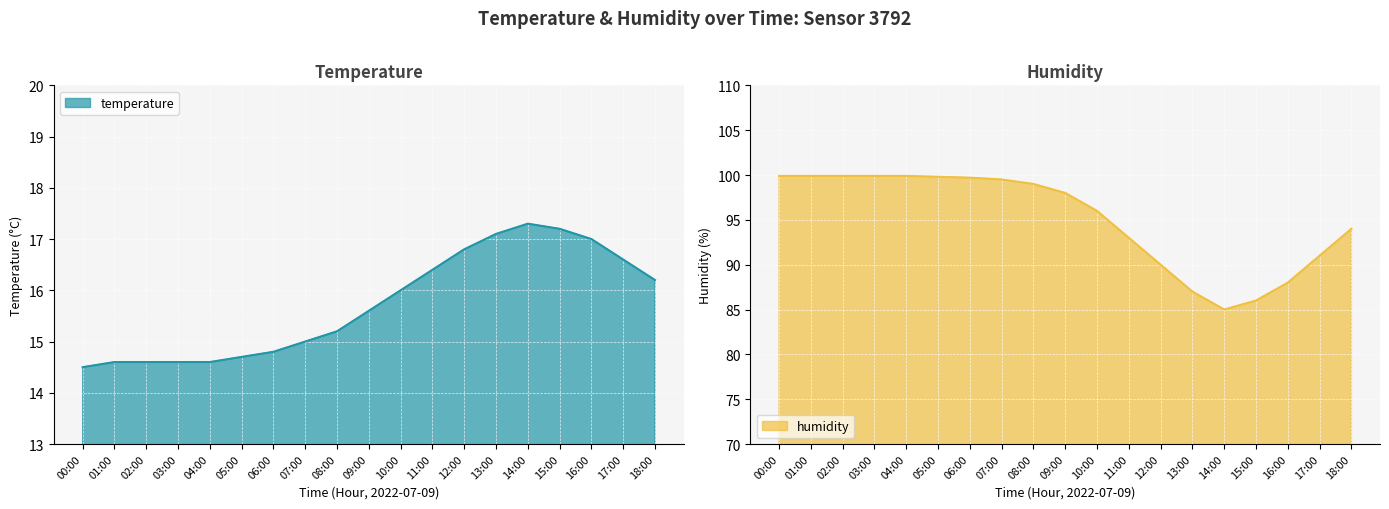

Reading left to right, transcribe all the data shown in this chart.

temperature: 14.5	14.6	14.6	14.6	14.6	14.7	14.8	15.0	15.2	15.6	16.0	16.4	16.8	17.1	17.3	17.2	17.0	16.6	16.2
humidity: 99.9	99.9	99.9	99.9	99.9	99.8	99.7	99.5	99.0	98.0	96.0	93.0	90.0	87.0	85.0	86.0	88.0	91.0	94.0